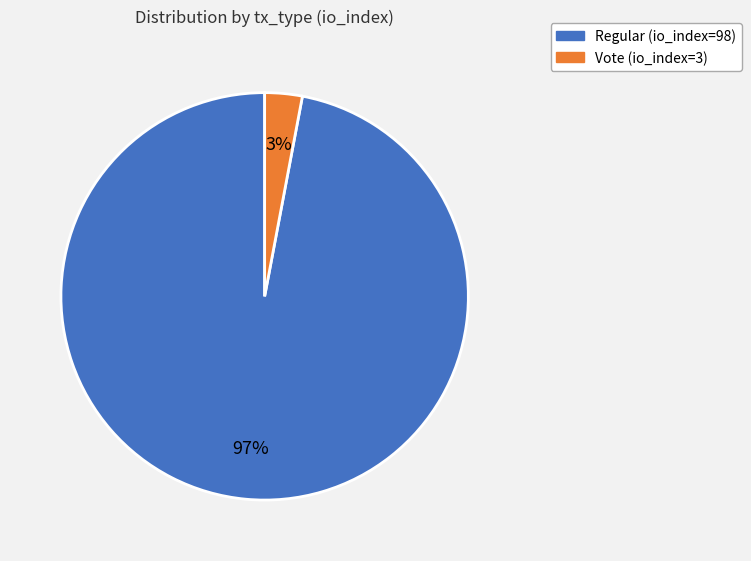

Which slice represents more than half of the pie?

Regular (io_index=98)